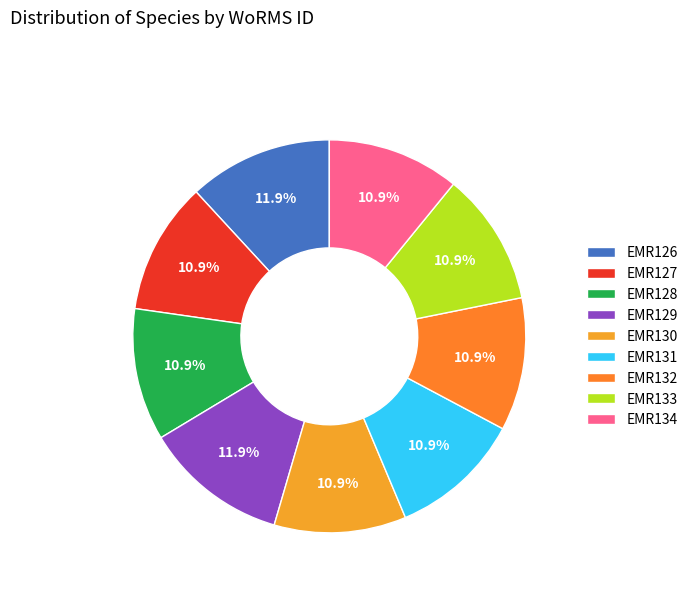

Combined, do EMR132 and EMR128 account for over 50%?

No